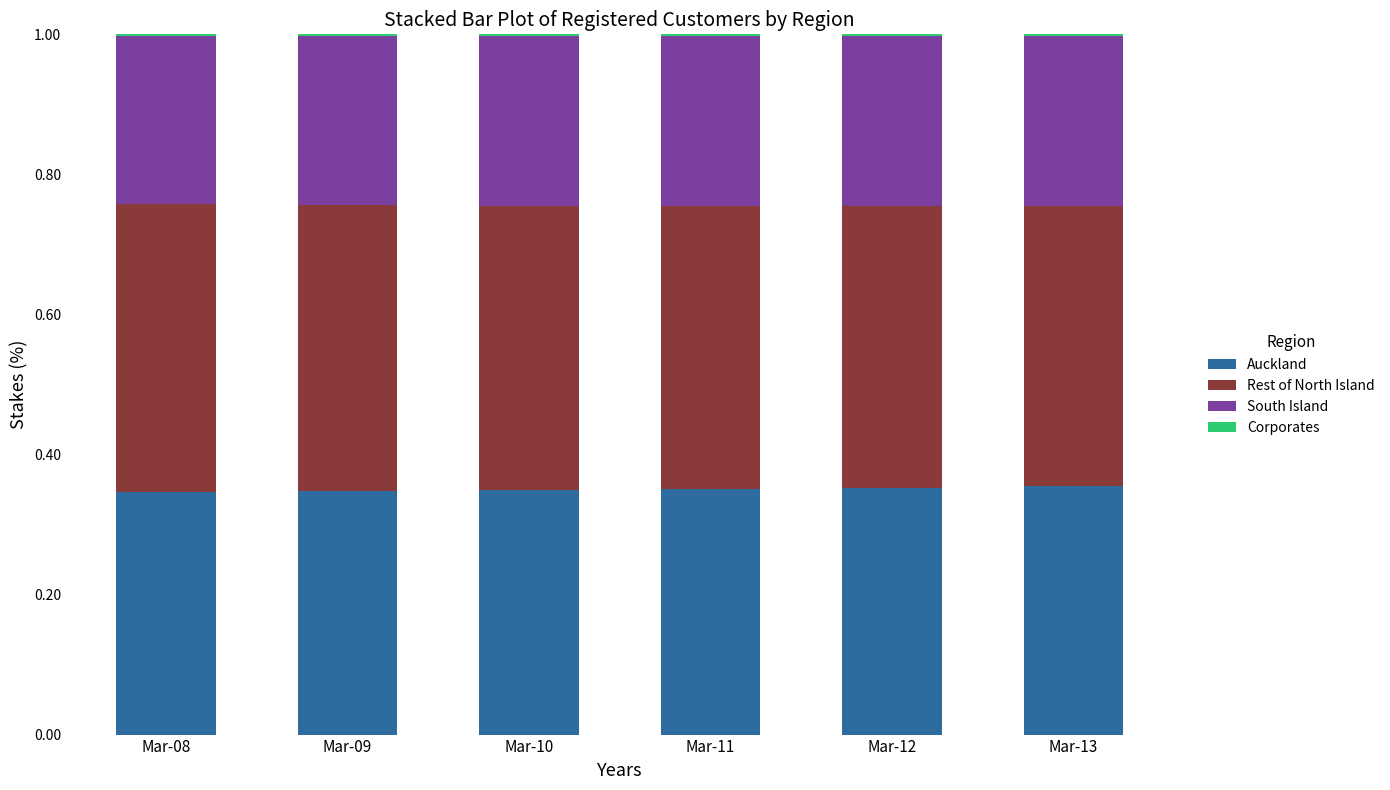

The Auckland series shows 0.1 at Mar-10. True or false?

False